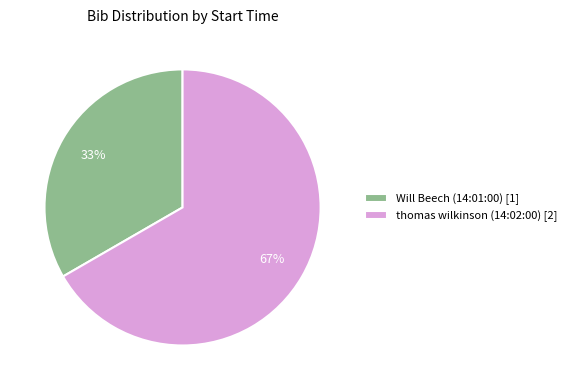

Which slice represents more than half of the pie?

thomas wilkinson (14:02:00)